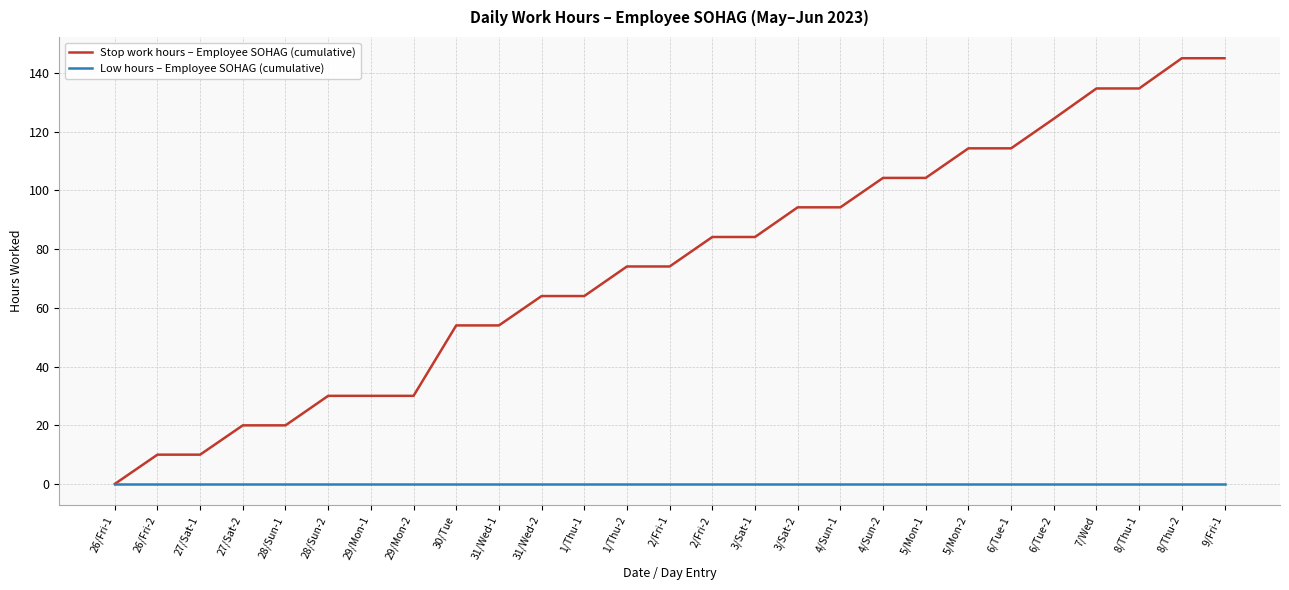

Which series has the widest spread of values?

Stop work hours – Employee SOHAG (cumulative)